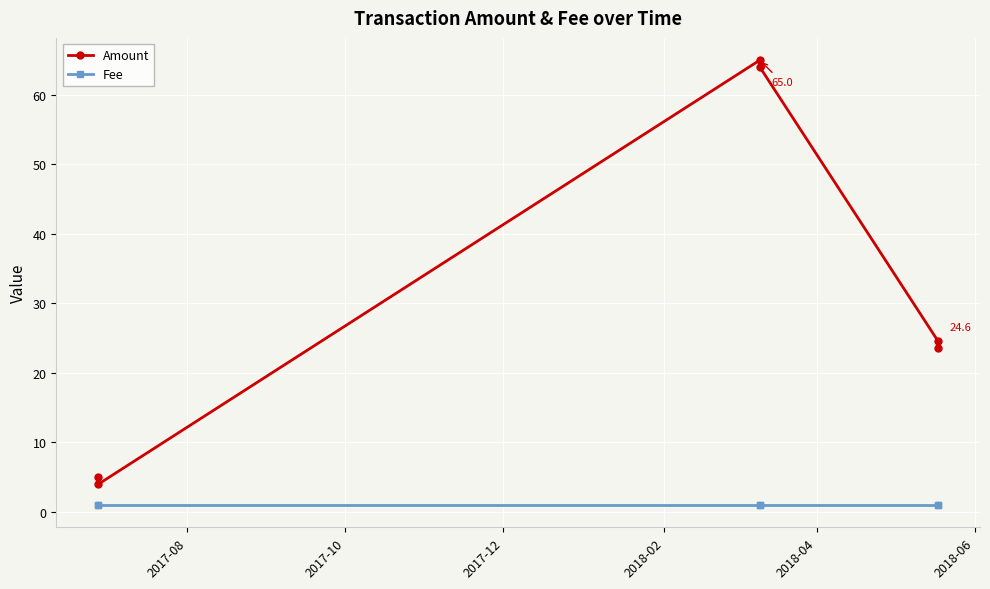

Reading left to right, what are all the values shown in this chart?

Amount: 5.0	4.0	65.0	64.0	24.6	23.6
Fee: 1.0	1.0	1.0	1.0	1.0	1.0